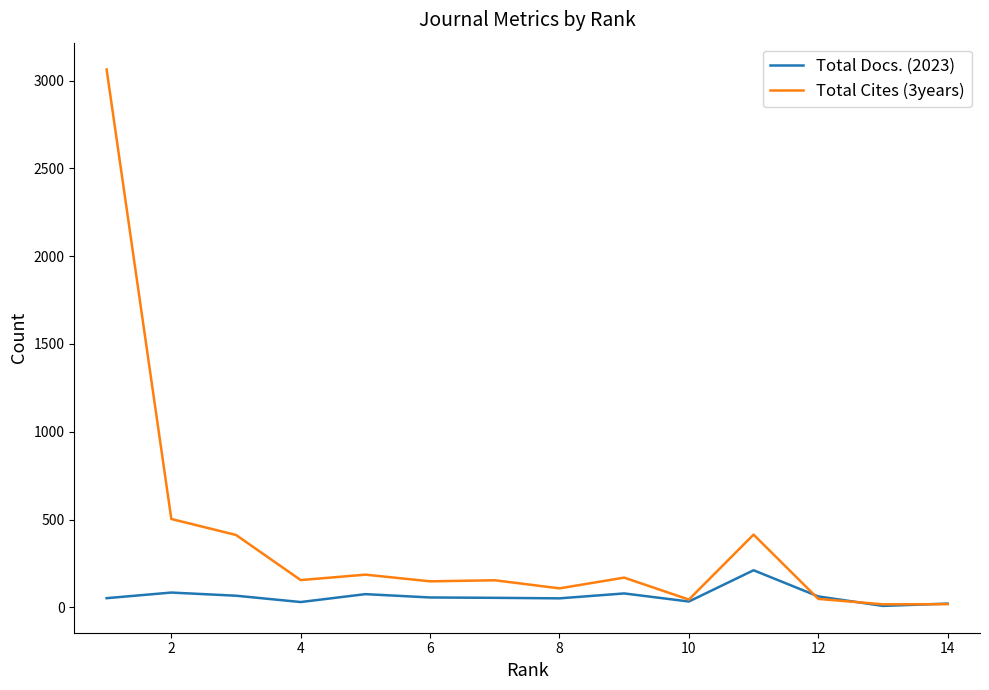

Which series has the largest total across all categories?

Total Cites (3years)